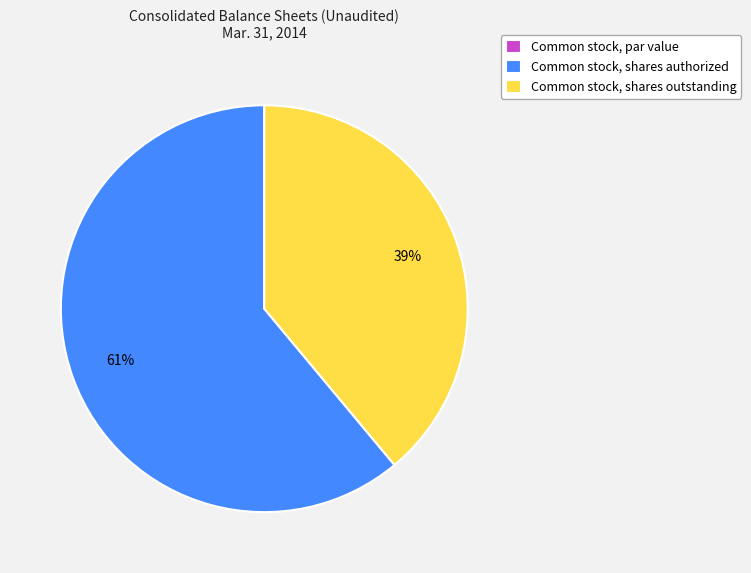

Which category has the biggest portion of the pie?

Common stock, shares authorized